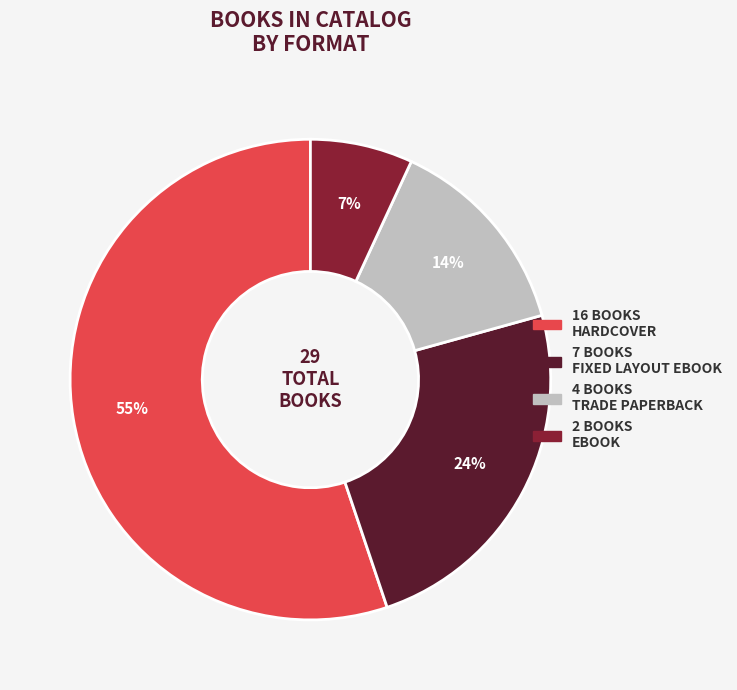

Is there any slice that represents more than half of the pie?

Yes